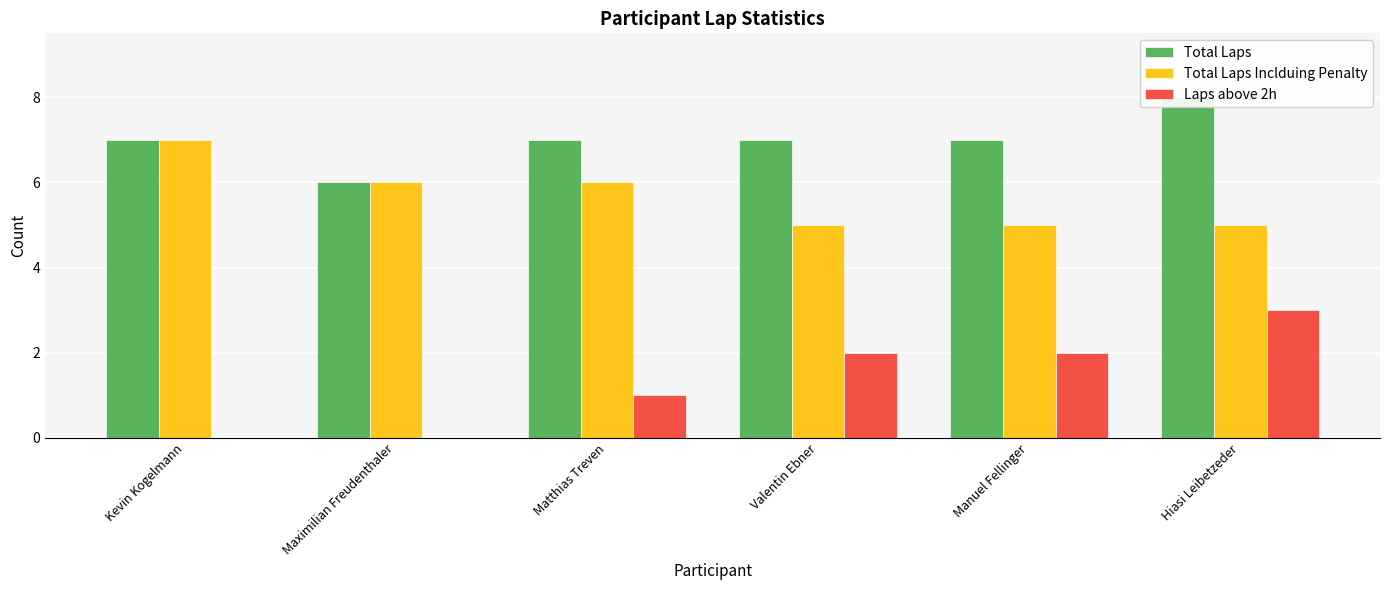

Reading left to right, list all the values displayed in this chart.

Total Laps: 7	6	7	7	7	8
Total Laps Inclduing Penalty: 7	6	6	5	5	5
Laps above 2h: 0	0	1	2	2	3